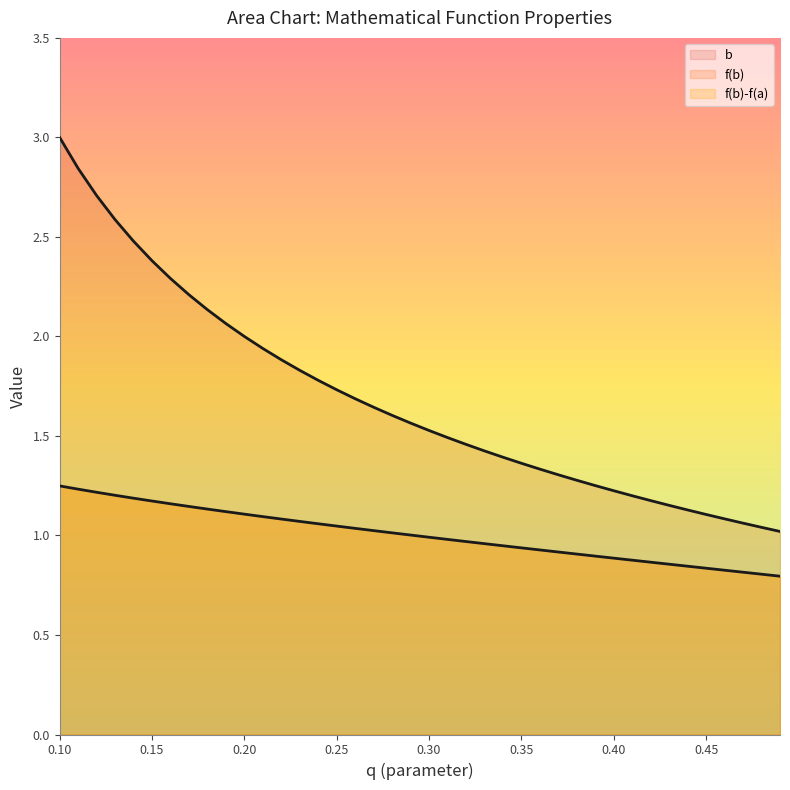

Reading left to right, what are all the values shown in this chart?

q: 0=0.1	1=0.1	2=0.1	3=0.1	4=0.1	5=0.1	6=0.2	7=0.2	8=0.2	9=0.2	10=0.2	11=0.2	12=0.2	13=0.2	14=0.2	15=0.2	16=0.3	17=0.3	18=0.3	19=0.3	20=0.3	21=0.3	22=0.3	23=0.3	24=0.3	25=0.3	26=0.4	27=0.4	28=0.4	29=0.4	30=0.4	31=0.4	32=0.4	33=0.4	34=0.4	35=0.5	36=0.5	37=0.5	38=0.5	39=0.5
b: 0=3.0	1=2.8	2=2.7	3=2.6	4=2.5	5=2.4	6=2.3	7=2.2	8=2.1	9=2.1	10=2.0	11=1.9	12=1.9	13=1.8	14=1.8	15=1.7	16=1.7	17=1.6	18=1.6	19=1.6	20=1.5	21=1.5	22=1.5	23=1.4	24=1.4	25=1.4	26=1.3	27=1.3	28=1.3	29=1.3	30=1.2	31=1.2	32=1.2	33=1.2	34=1.1	35=1.1	36=1.1	37=1.1	38=1.0	39=1.0
f(b): 0=1.2	1=1.2	2=1.2	3=1.2	4=1.2	5=1.2	6=1.2	7=1.1	8=1.1	9=1.1	10=1.1	11=1.1	12=1.1	13=1.1	14=1.1	15=1.0	16=1.0	17=1.0	18=1.0	19=1.0	20=1.0	21=1.0	22=1.0	23=1.0	24=0.9	25=0.9	26=0.9	27=0.9	28=0.9	29=0.9	30=0.9	31=0.9	32=0.9	33=0.9	34=0.8	35=0.8	36=0.8	37=0.8	38=0.8	39=0.8
b-a: 0=3.0	1=2.8	2=2.7	3=2.6	4=2.5	5=2.4	6=2.3	7=2.2	8=2.1	9=2.1	10=2.0	11=1.9	12=1.9	13=1.8	14=1.8	15=1.7	16=1.7	17=1.6	18=1.6	19=1.6	20=1.5	21=1.5	22=1.5	23=1.4	24=1.4	25=1.4	26=1.3	27=1.3	28=1.3	29=1.3	30=1.2	31=1.2	32=1.2	33=1.2	34=1.1	35=1.1	36=1.1	37=1.1	38=1.0	39=1.0
f(b)-f(a): 0=1.2	1=1.2	2=1.2	3=1.2	4=1.2	5=1.2	6=1.2	7=1.1	8=1.1	9=1.1	10=1.1	11=1.1	12=1.1	13=1.1	14=1.1	15=1.0	16=1.0	17=1.0	18=1.0	19=1.0	20=1.0	21=1.0	22=1.0	23=1.0	24=0.9	25=0.9	26=0.9	27=0.9	28=0.9	29=0.9	30=0.9	31=0.9	32=0.9	33=0.9	34=0.8	35=0.8	36=0.8	37=0.8	38=0.8	39=0.8